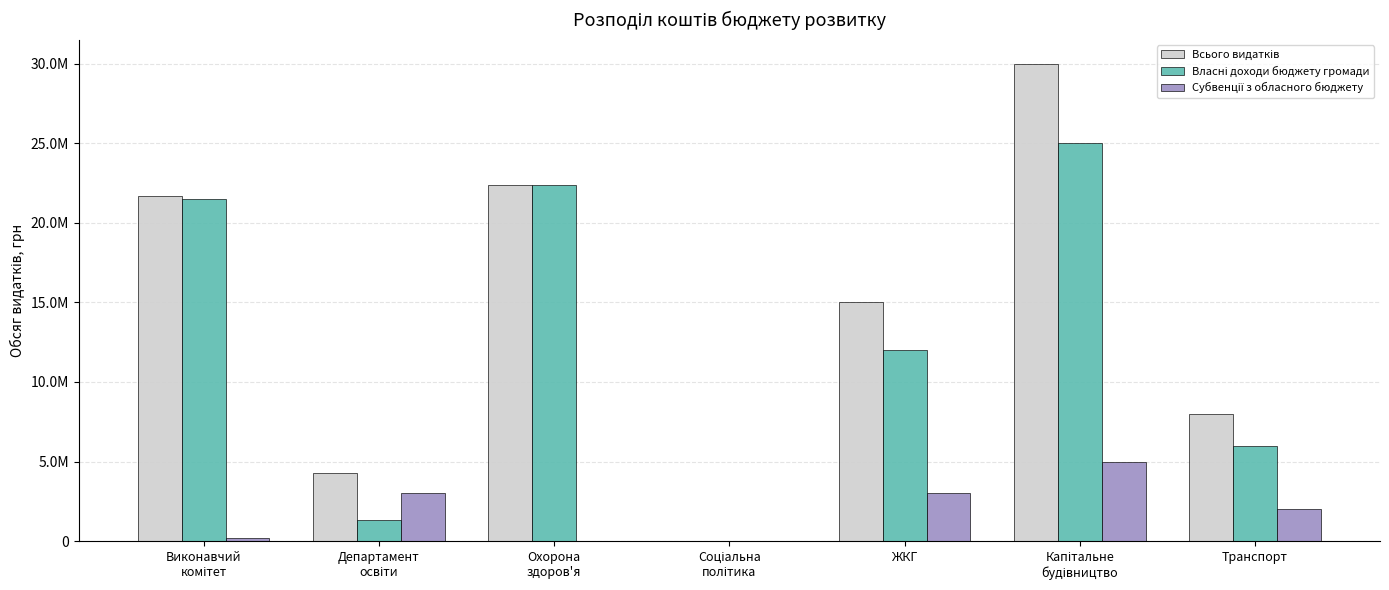

Does the chart contain stacked bars?

No